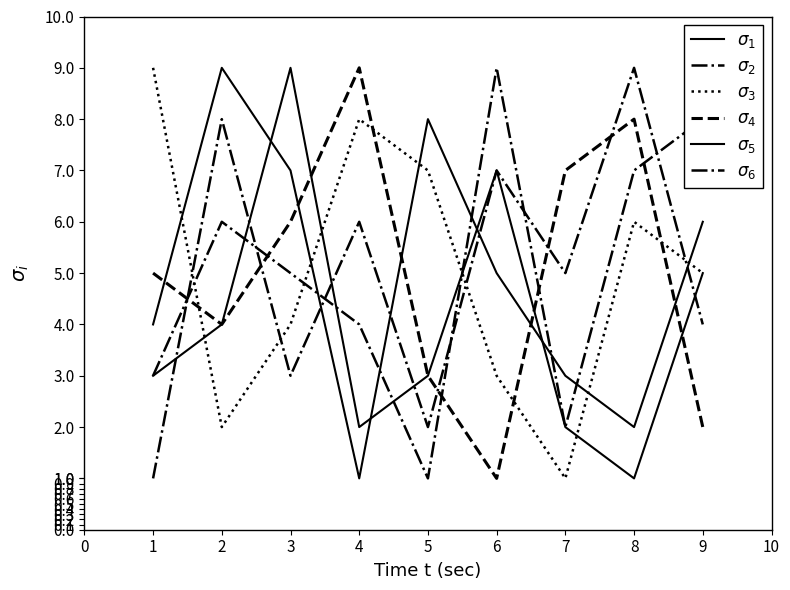

Is this an area chart (filled region under the line)?

No